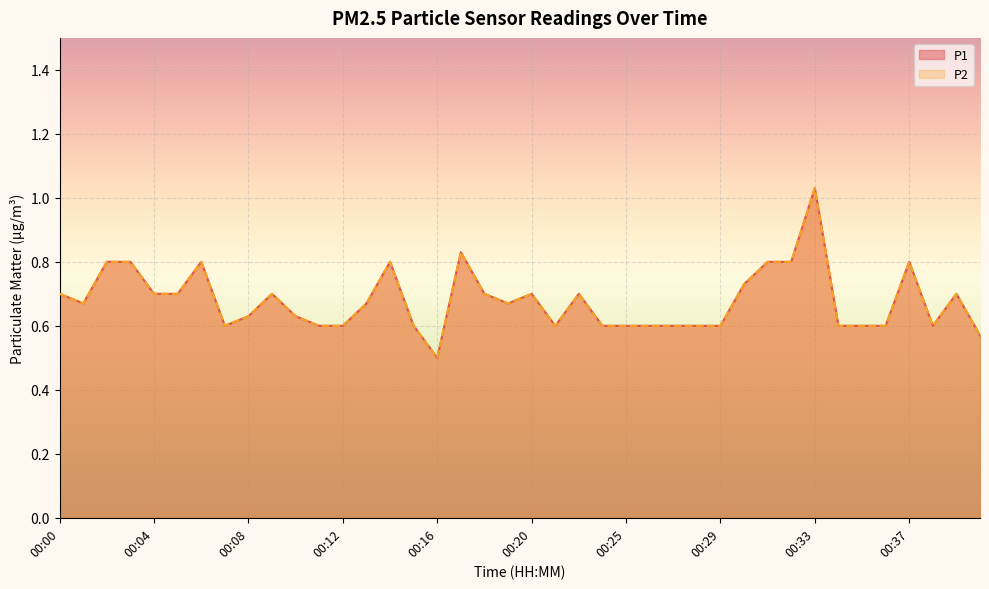

What value does the P1 series have at 00:19?

0.7